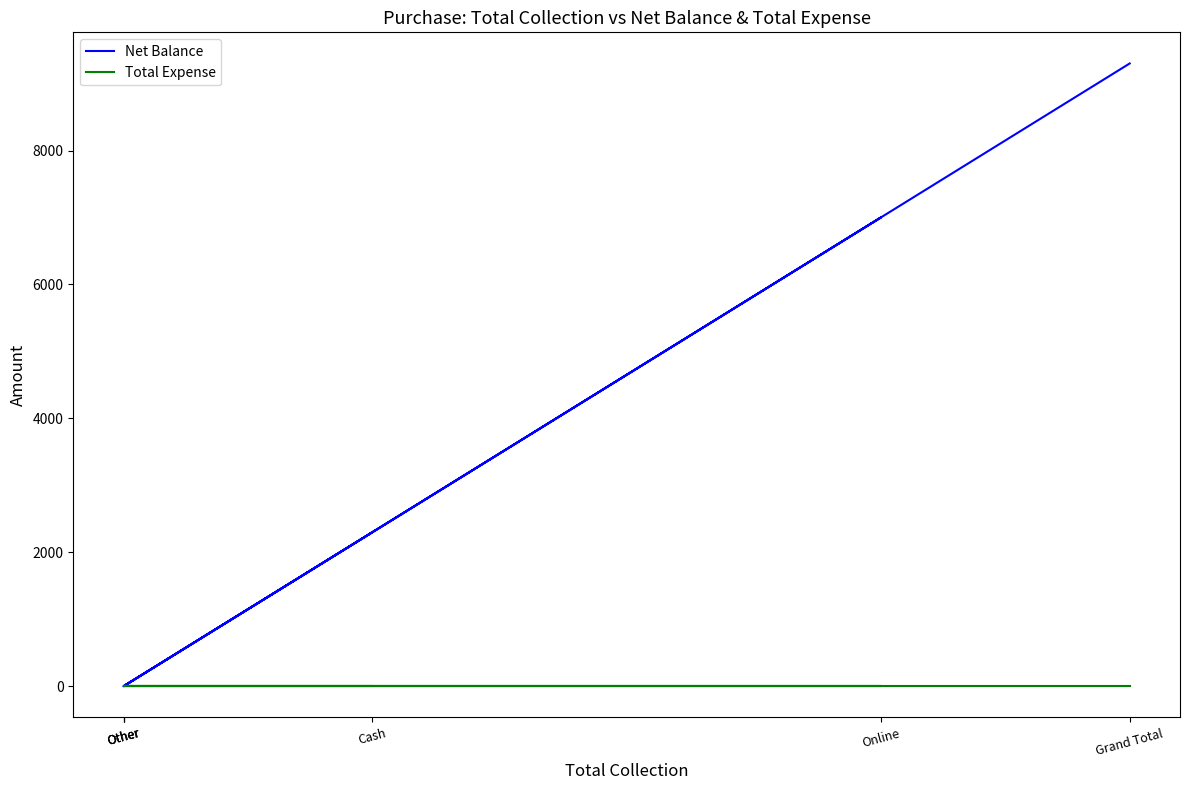

How many series are shown in this chart?

2